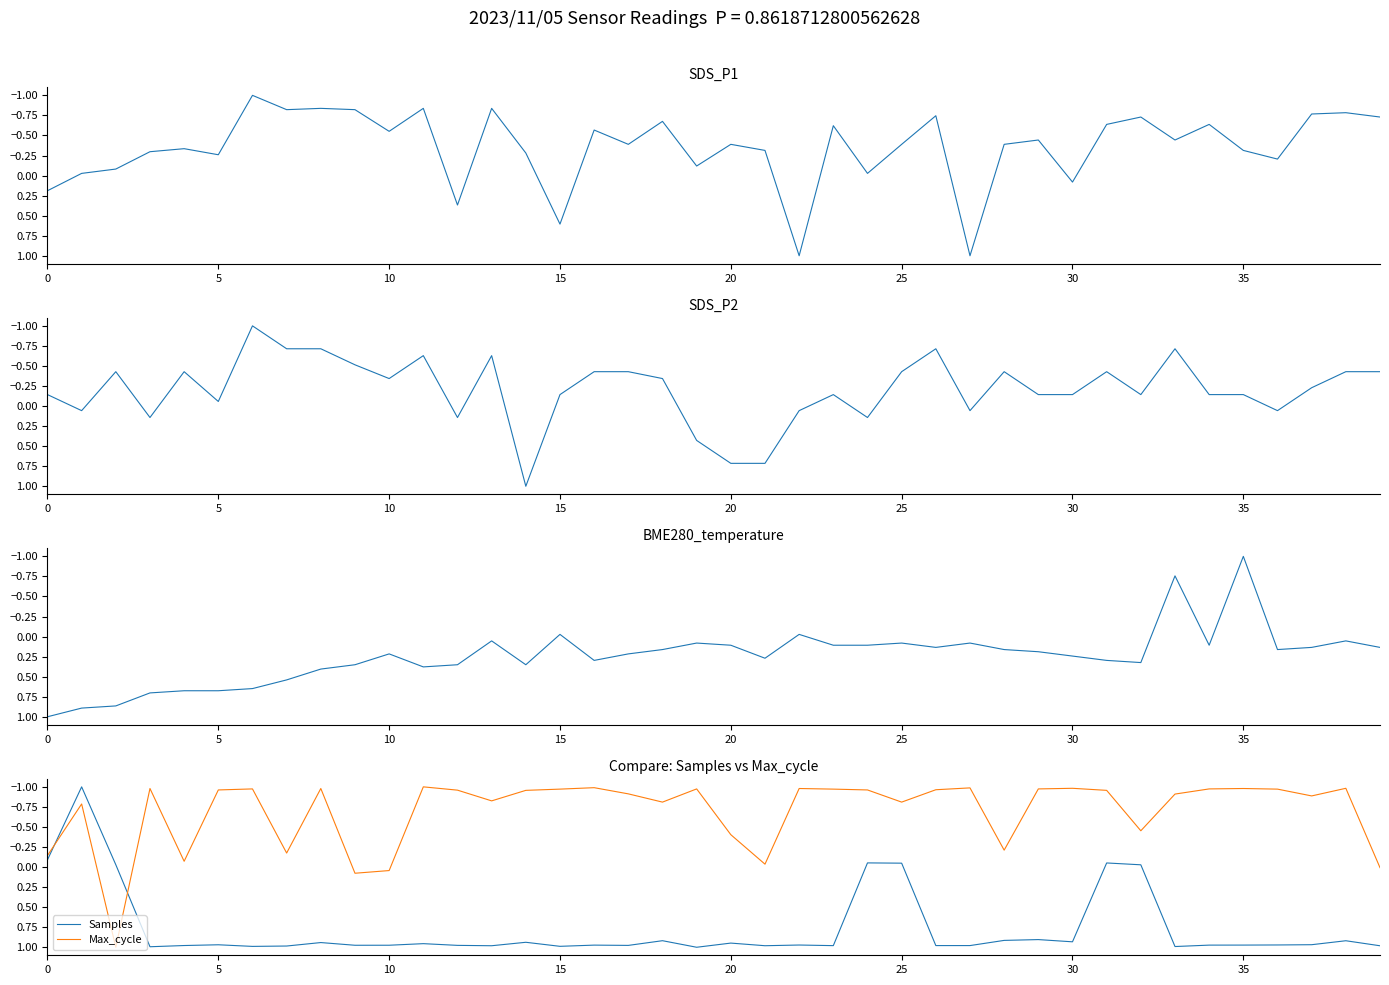

What is the value of the SDS_P1 point at the 7th from the left?

-1.0